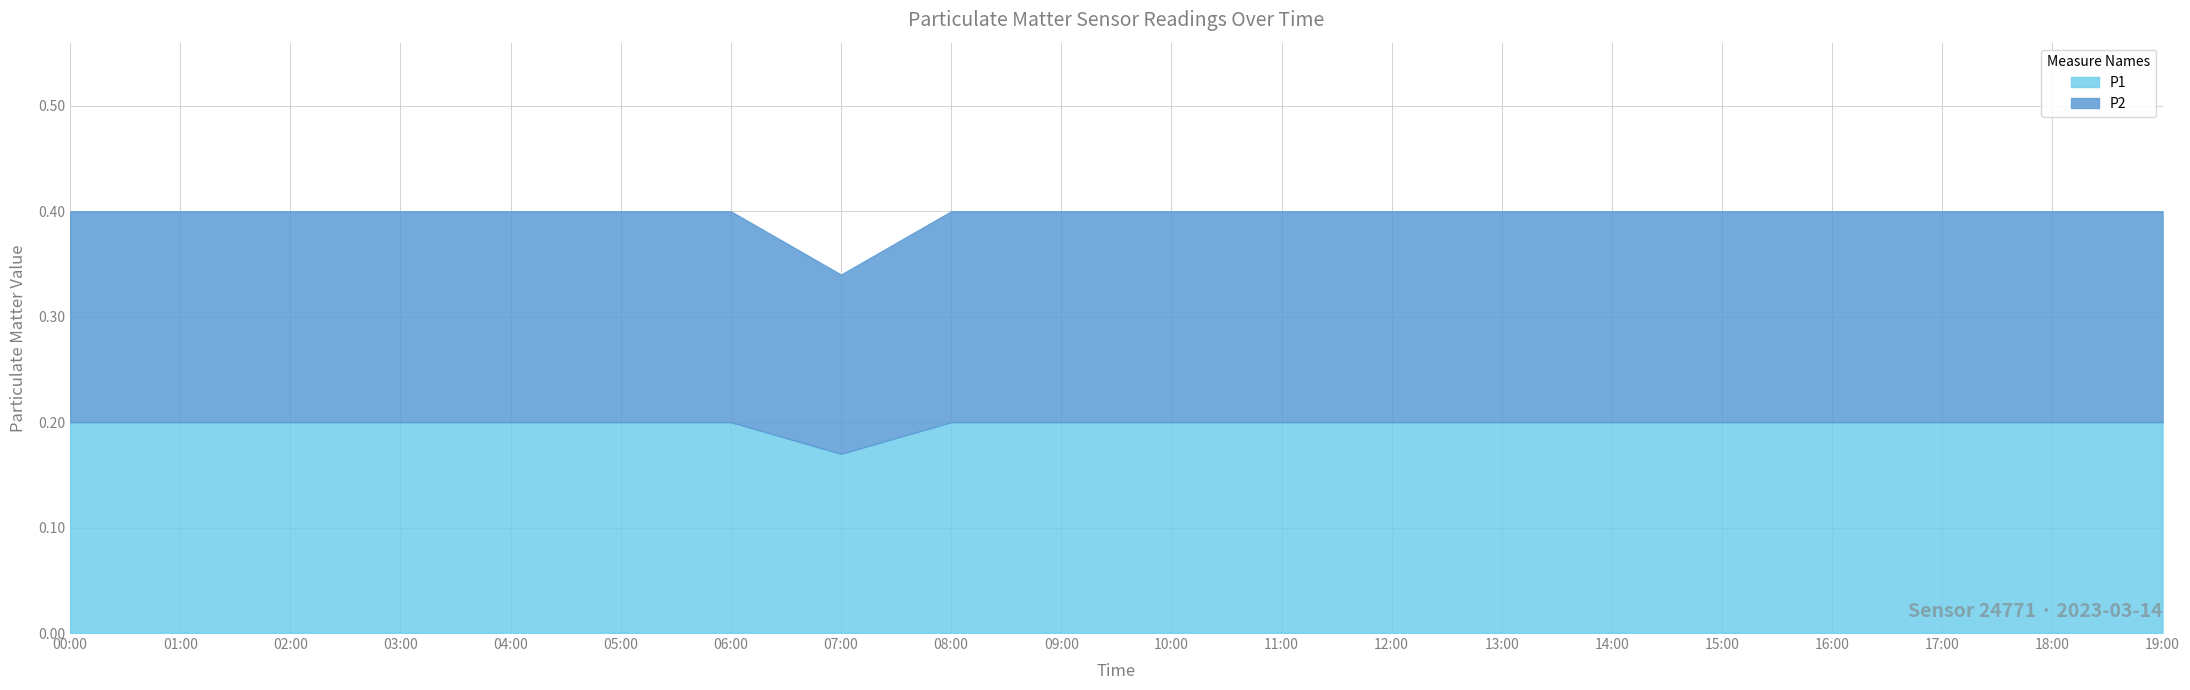

What are all the series names shown in the legend?

P1, P2